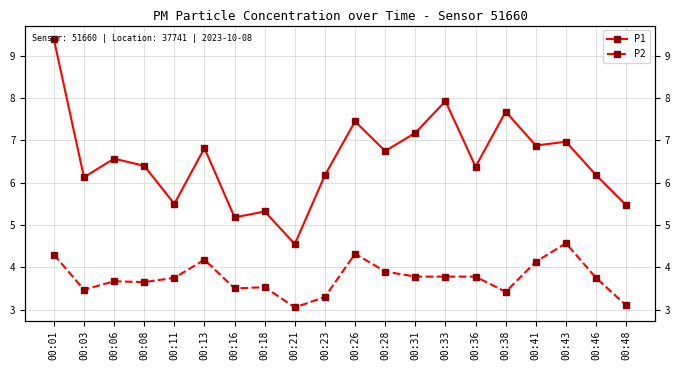

Reading right to left, what are all the values shown in this chart?

P1: 00:48=5.5	00:46=6.2	00:43=7.0	00:41=6.9	00:38=7.7	00:36=6.4	00:33=7.9	00:31=7.2	00:28=6.8	00:26=7.5	00:23=6.2	00:21=4.5	00:18=5.3	00:16=5.2	00:13=6.8	00:11=5.5	00:08=6.4	00:06=6.6	00:03=6.1	00:01=9.4
P2: 00:48=3.1	00:46=3.8	00:43=4.6	00:41=4.1	00:38=3.4	00:36=3.8	00:33=3.8	00:31=3.8	00:28=3.9	00:26=4.3	00:23=3.3	00:21=3.0	00:18=3.5	00:16=3.5	00:13=4.2	00:11=3.8	00:08=3.6	00:06=3.7	00:03=3.5	00:01=4.3